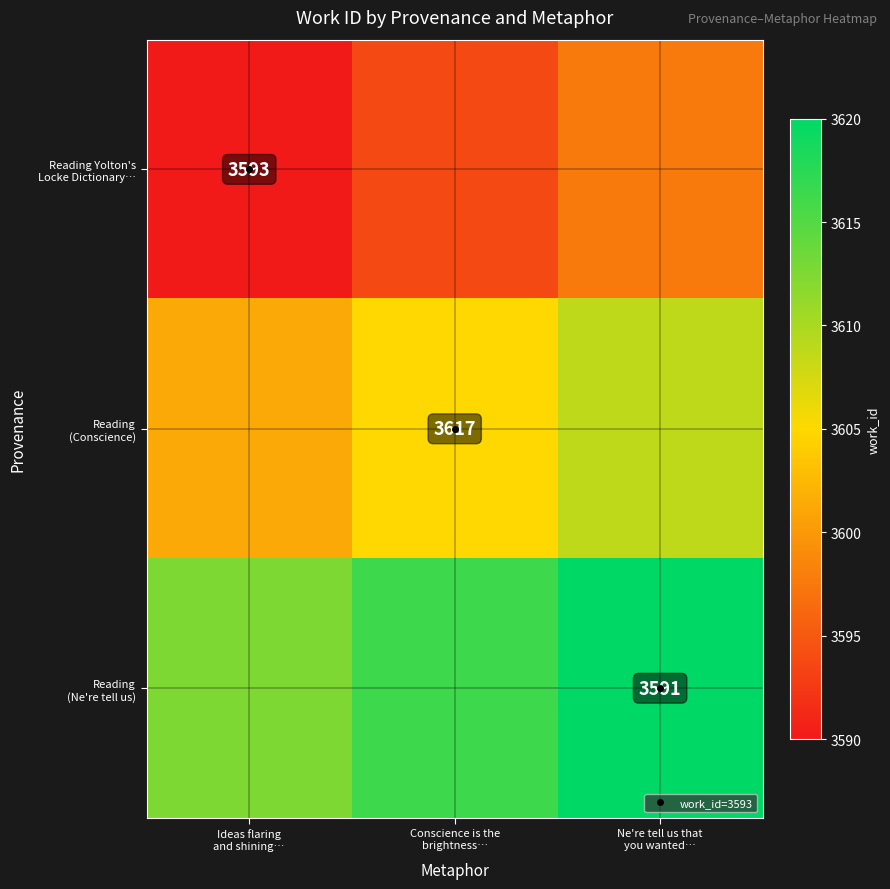

What is the difference between the maximum and second lowest values in the Reading (Ne're tell us) series?

3.8